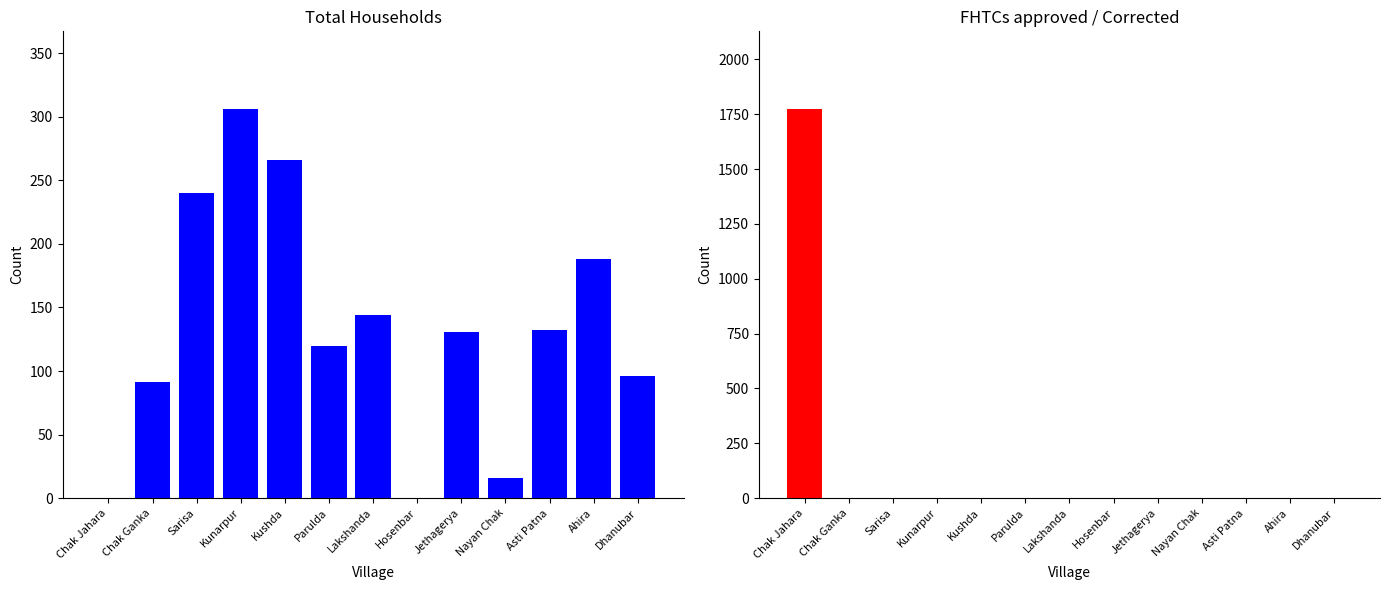

Reading left to right, what are all the values shown in this chart?

Total Households: Chak Jahara=0	Chak Ganka=91	Sarisa=240	Kunarpur=306	Kushda=266	Parulda=120	Lakshanda=144	Hosenbar=0	Jethagerya=131	Nayan Chak=16	Asti Patna=132	Ahira=188	Dhanubar=96
FHTCs approved in SLSSC: Chak Jahara=1773	Chak Ganka=0	Sarisa=0	Kunarpur=0	Kushda=0	Parulda=0	Lakshanda=0	Hosenbar=0	Jethagerya=0	Nayan Chak=0	Asti Patna=0	Ahira=0	Dhanubar=0